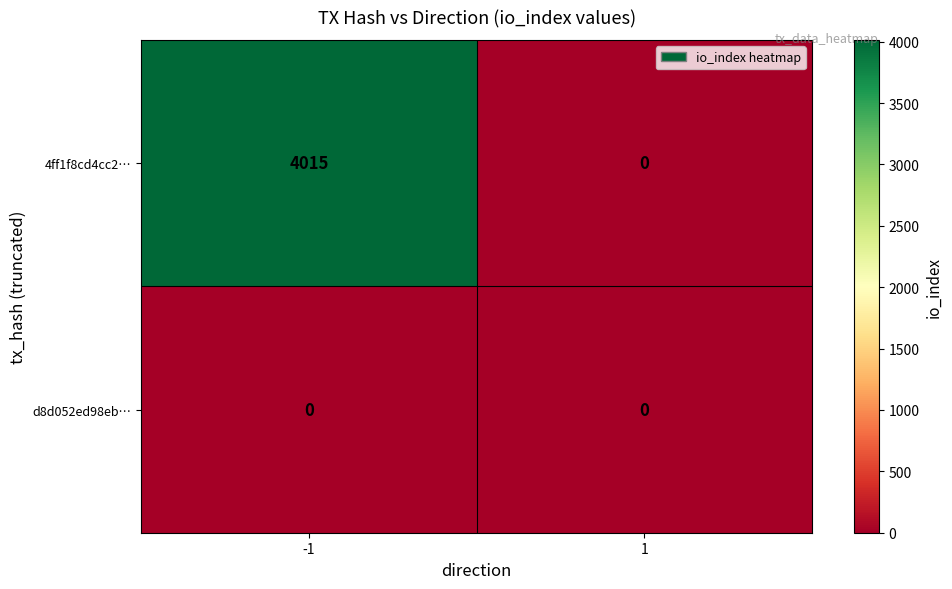

Is it true that d8d052ed98eb… equals 0 at -1?

True